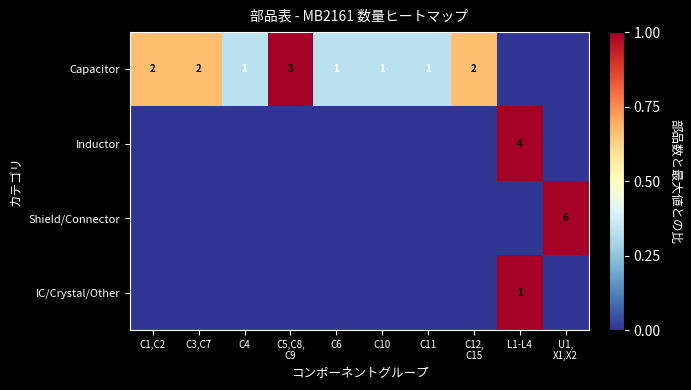

Which category has the highest value in the IC/Crystal/Other series?

L1-L4